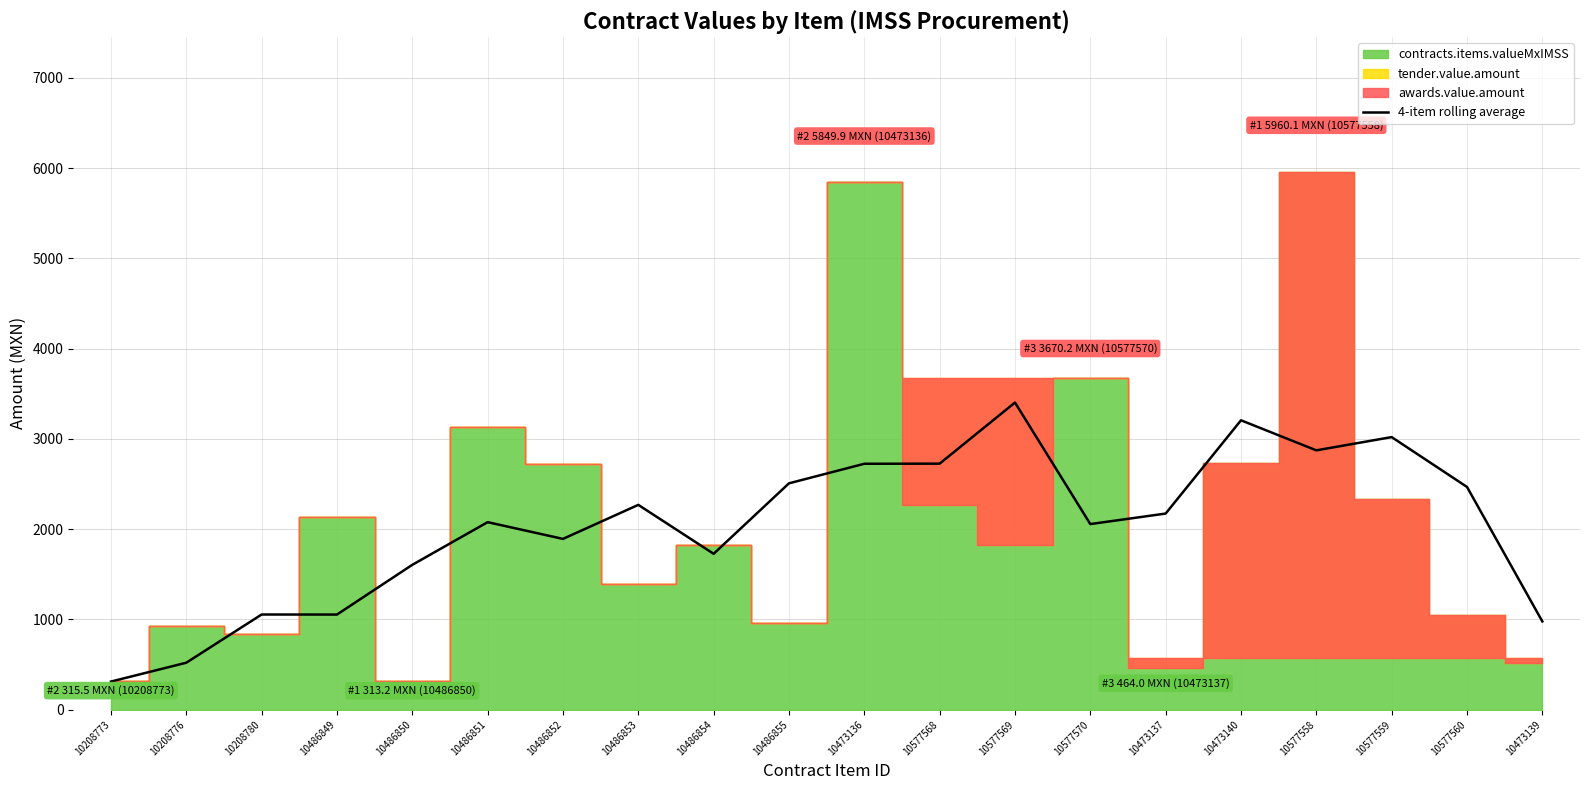

The value of 4-item rolling average at 10208780 is 1053.9. True or false?

True